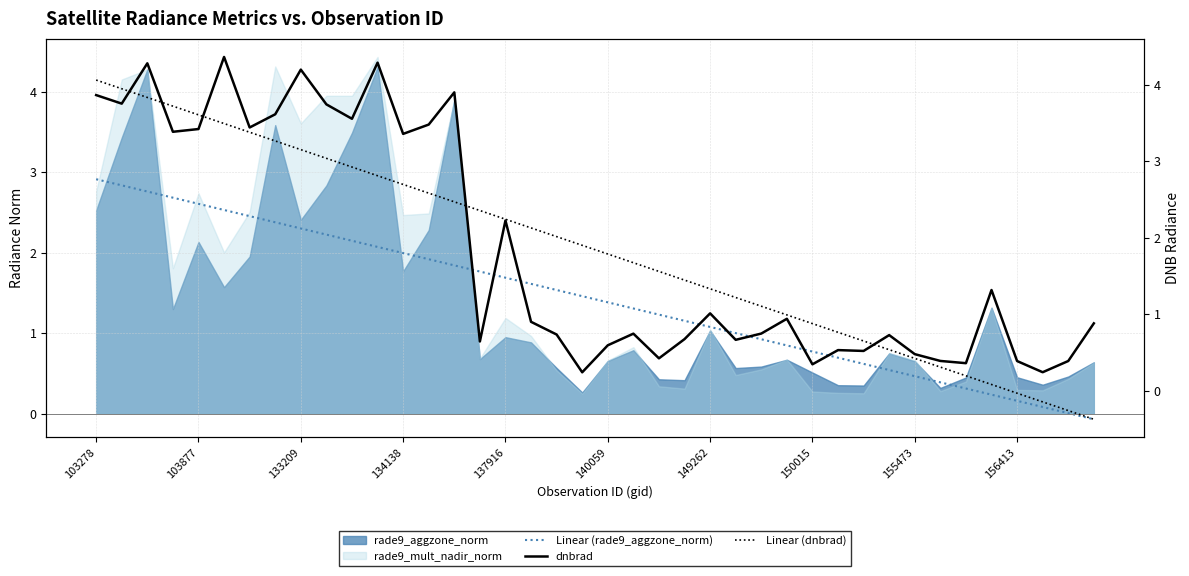

What is the smallest value displayed?

-0.4